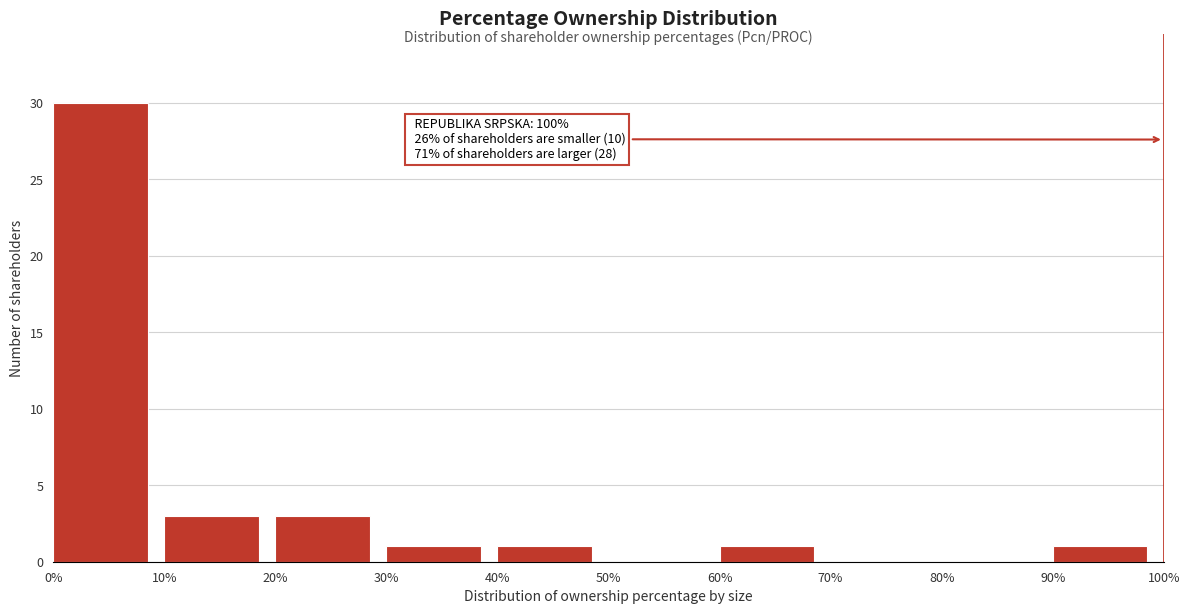

Over which range of the x-axis is the bar tallest?

0% to 10%